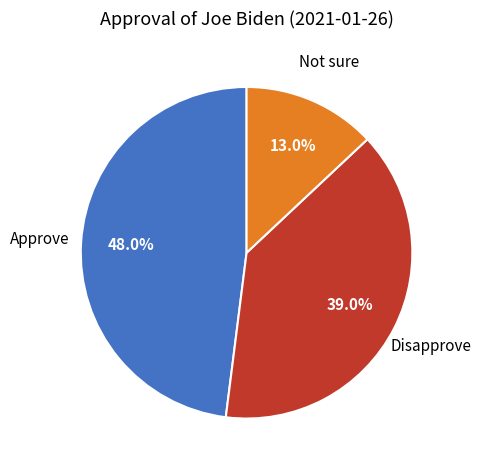

Is there any slice that represents more than half of the pie?

No